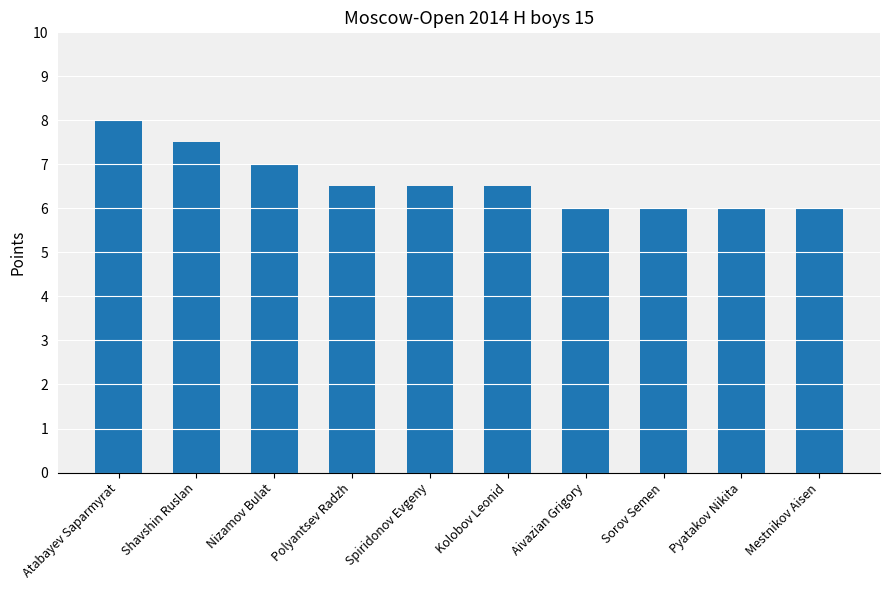

True or false: the data shows 4.6 at Nizamov Bulat.

False